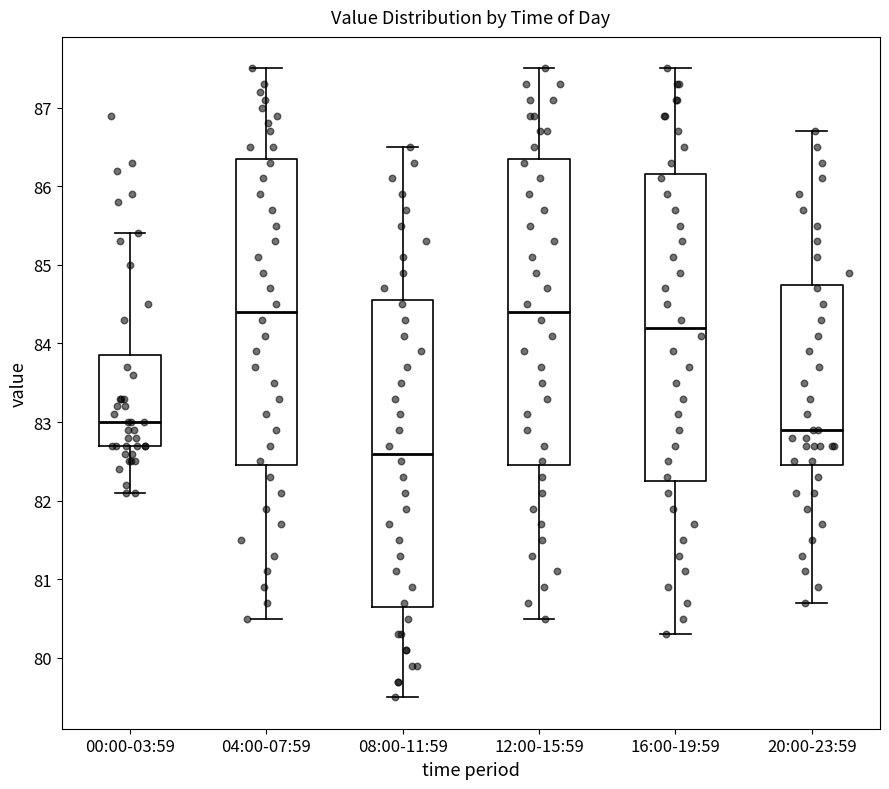

Where does the lower whisker of the box for 00:00-03:59 end on the y-axis? The values are not printed on the chart, so give them approximately, as read against the axis.

82.1